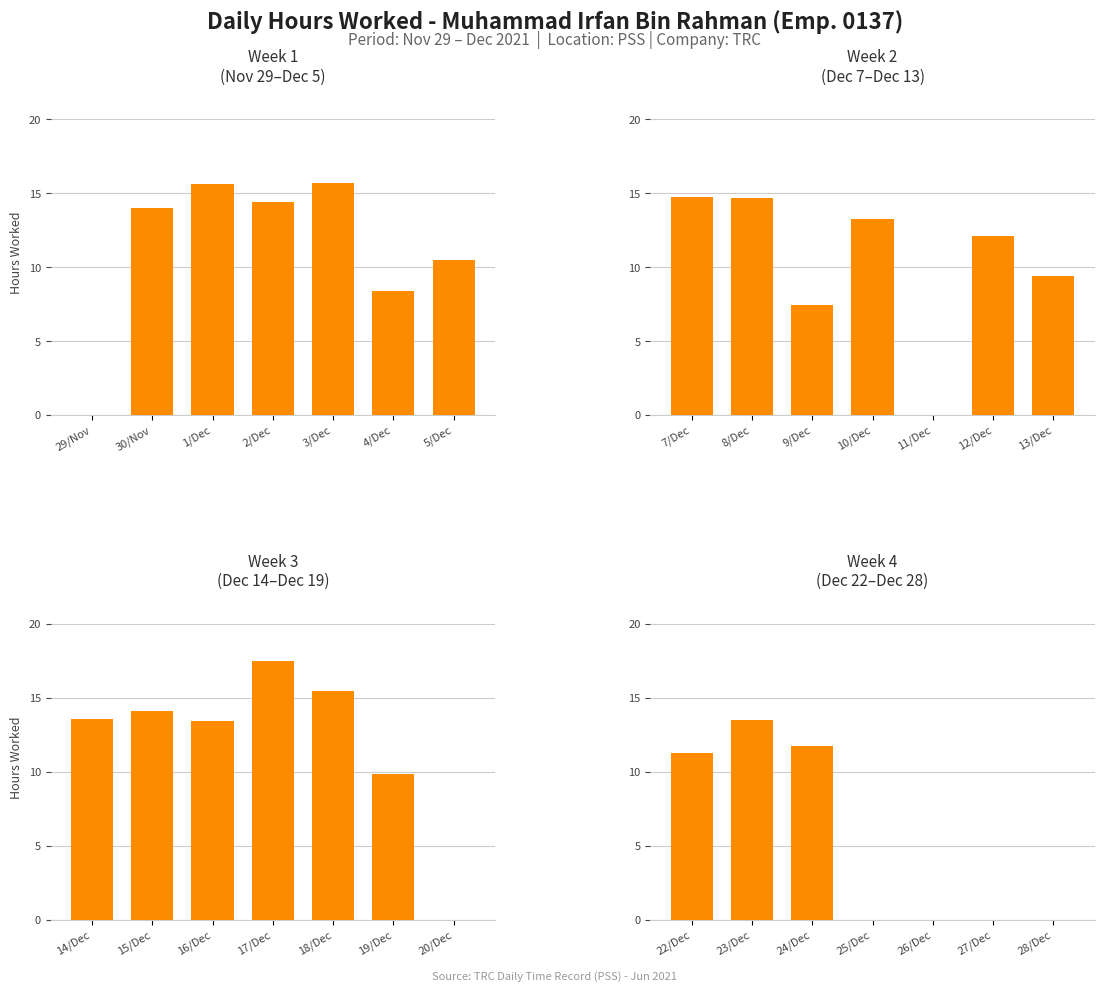

Reading left to right, transcribe all the data shown in this chart.

Week 1: 0.0	14.0	15.6	14.4	15.7	8.4	10.5
Week 2: 14.8	14.7	7.5	13.3	0.0	12.2	9.4
Week 3: 13.6	14.2	13.4	17.5	15.5	9.9	0.0
Week 4: 11.3	13.5	11.7	0.0	0.0	0.0	0.0